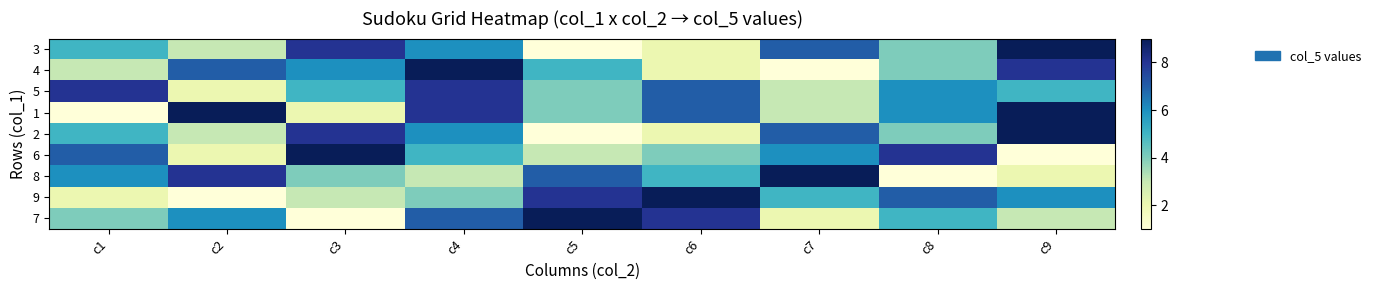

Reading right to left, extract all data points from this chart.

3: c9=9	c8=4	c7=7	c6=2	c5=1	c4=6	c3=8	c2=3	c1=5
4: c9=8	c8=4	c7=1	c6=2	c5=5	c4=9	c3=6	c2=7	c1=3
5: c9=5	c8=6	c7=3	c6=7	c5=4	c4=8	c3=5	c2=2	c1=8
1: c9=9	c8=6	c7=3	c6=7	c5=4	c4=8	c3=2	c2=9	c1=1
2: c9=9	c8=4	c7=7	c6=2	c5=1	c4=6	c3=8	c2=3	c1=5
6: c9=1	c8=8	c7=6	c6=4	c5=3	c4=5	c3=9	c2=2	c1=7
8: c9=2	c8=1	c7=9	c6=5	c5=7	c4=3	c3=4	c2=8	c1=6
9: c9=6	c8=7	c7=5	c6=9	c5=8	c4=4	c3=3	c2=1	c1=2
7: c9=3	c8=5	c7=2	c6=8	c5=9	c4=7	c3=1	c2=6	c1=4